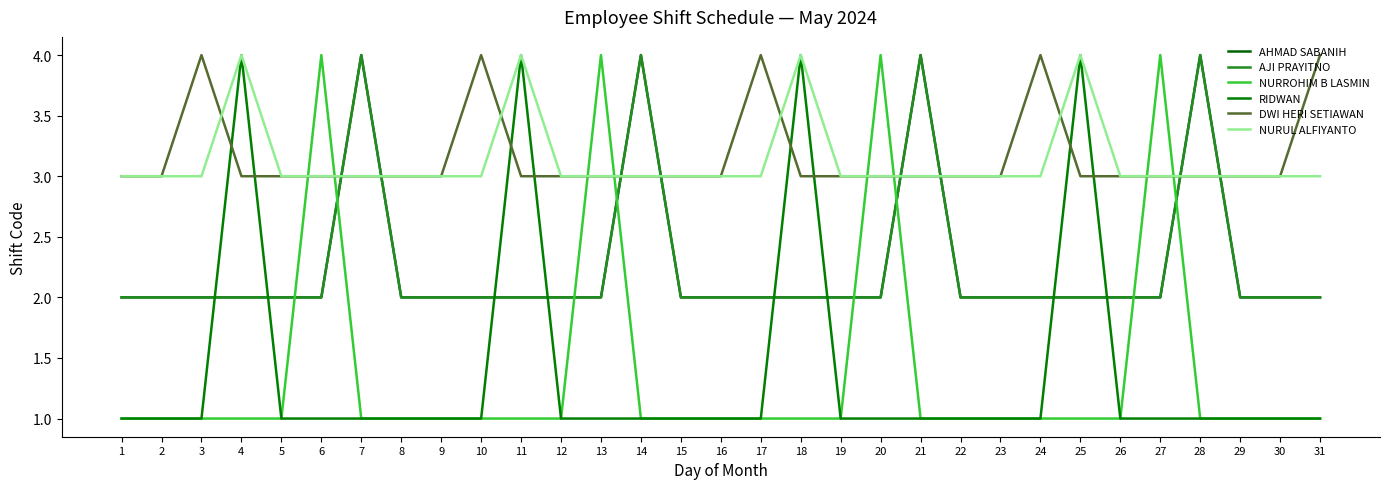

What is the sum of all DWI HERI SETIAWAN values?

98